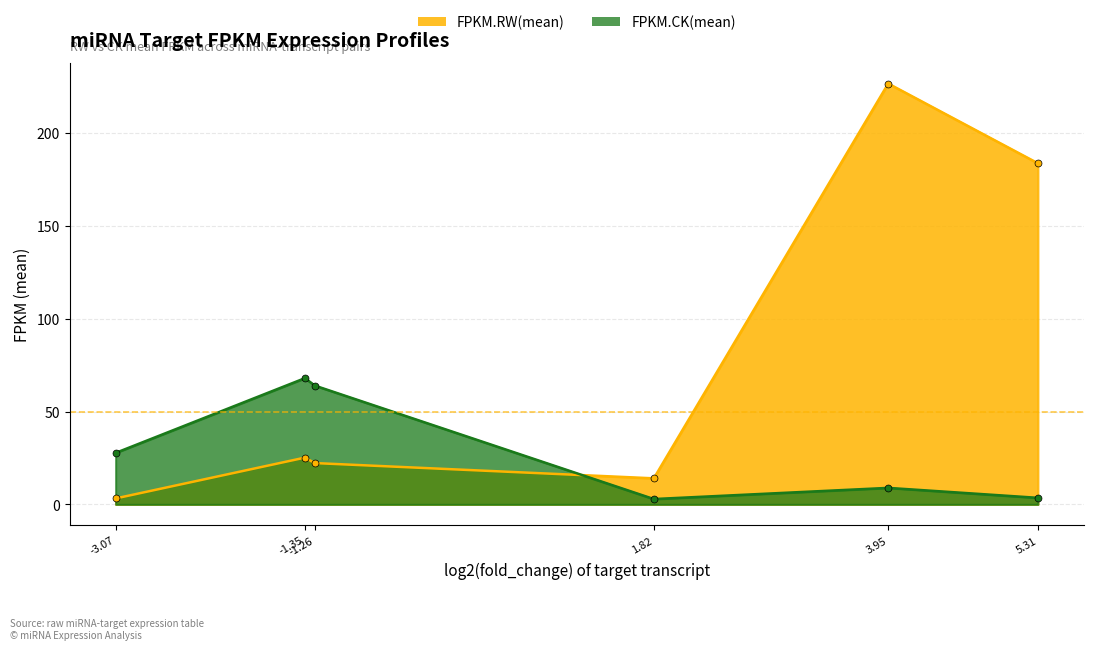

Rank the series by their maximum value, from highest to lowest.

FPKM.RW(mean), FPKM.CK(mean)